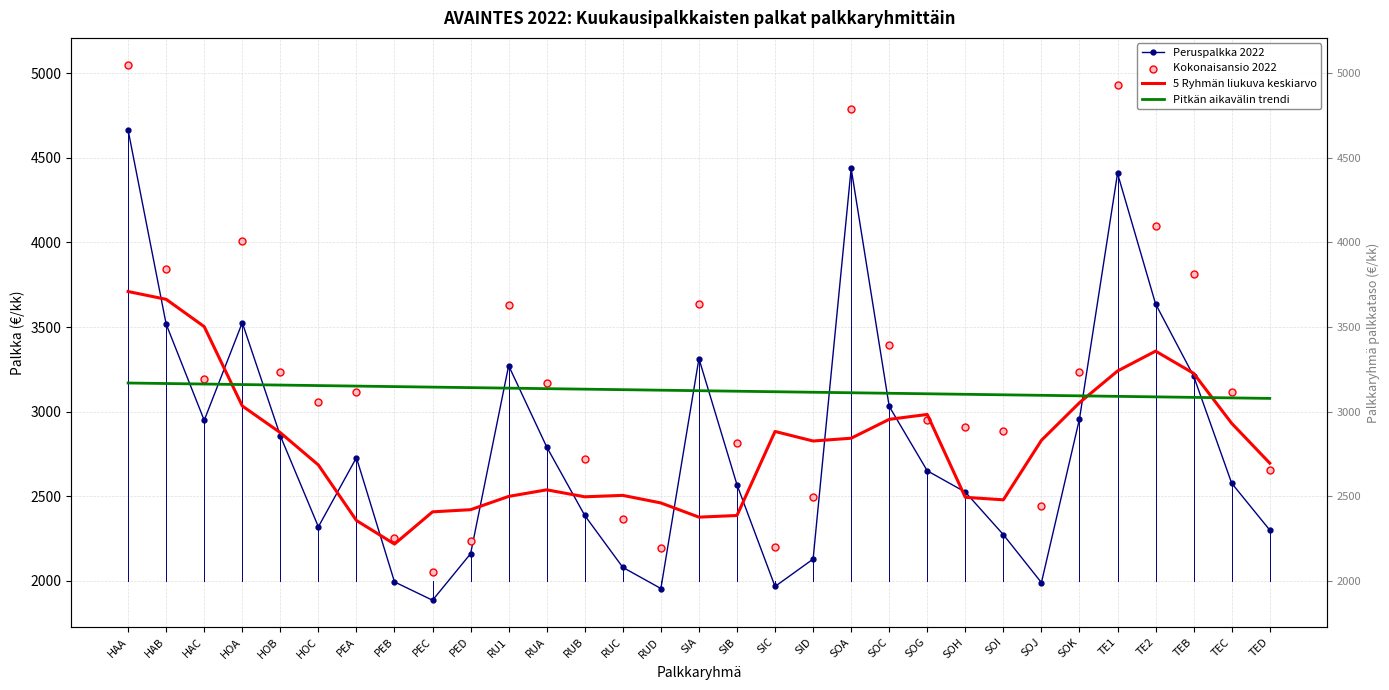

At how many categories does at least one series exceed 4336?

3